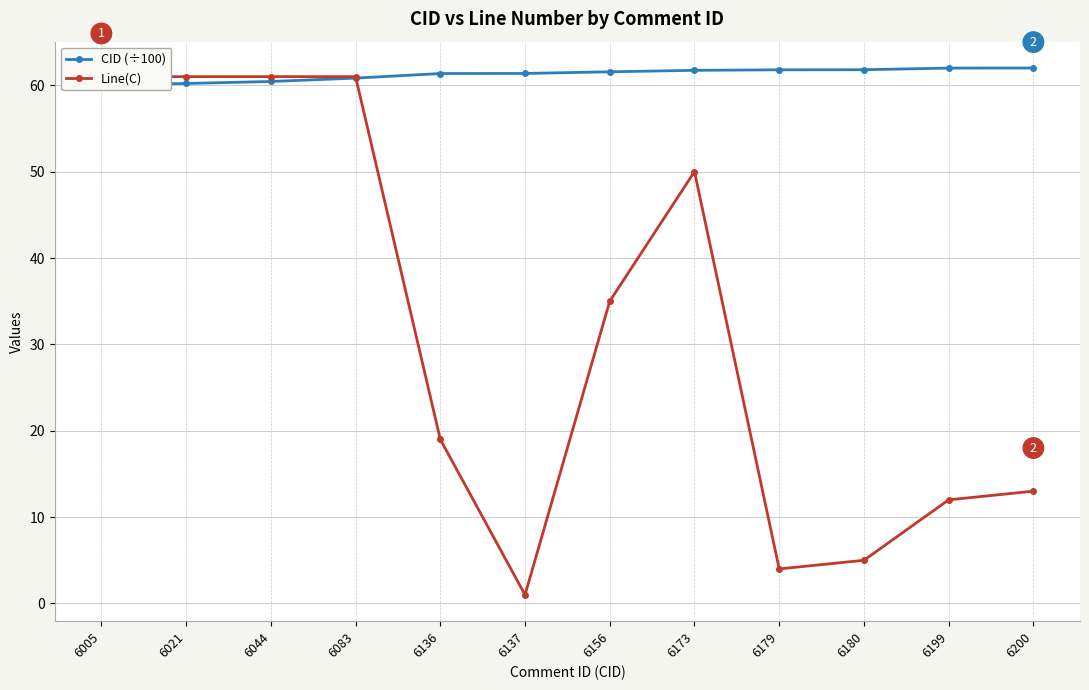

The value of CID (÷100) at 6156 is 61.6. True or false?

True